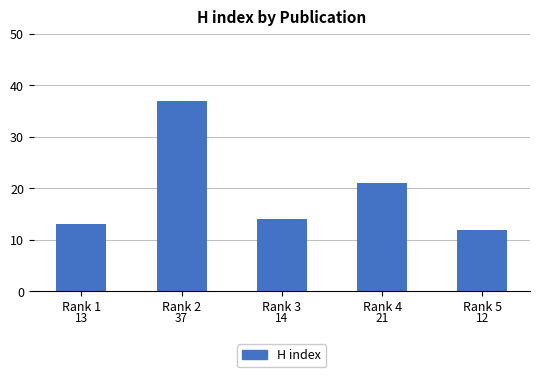

Between Rank 3 and Rank 2, which is larger?

Rank 2